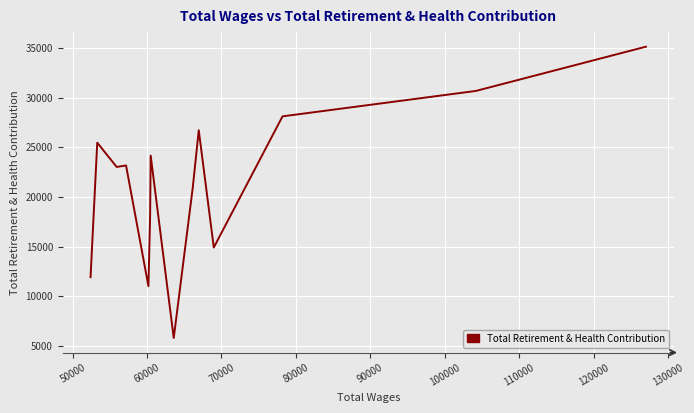

Does the chart display data point markers on the line(s)?

No